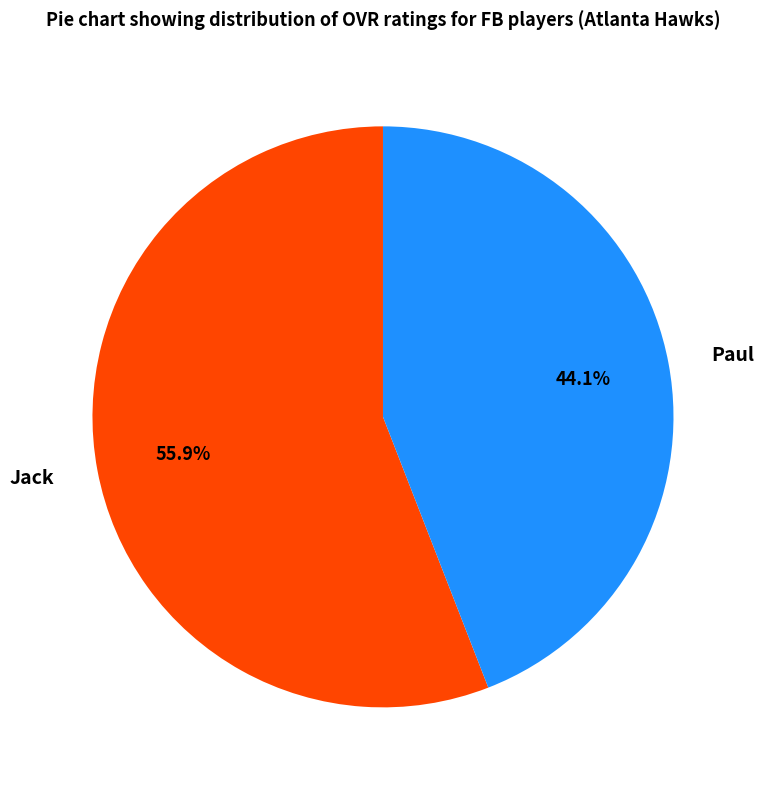

Which slice is the smallest?

Paul